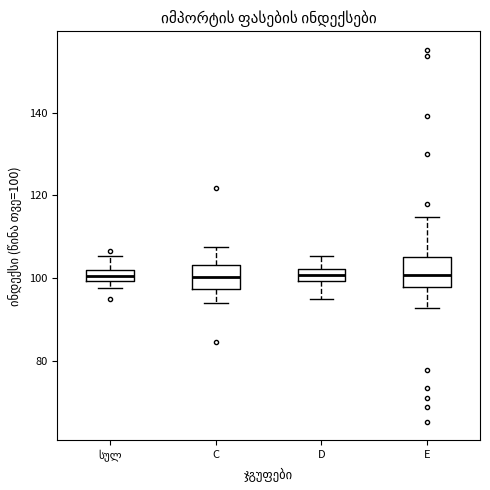

Where is the upper edge of the box for D on the y-axis? The values are not printed on the chart, so give them approximately, as read against the axis.

102